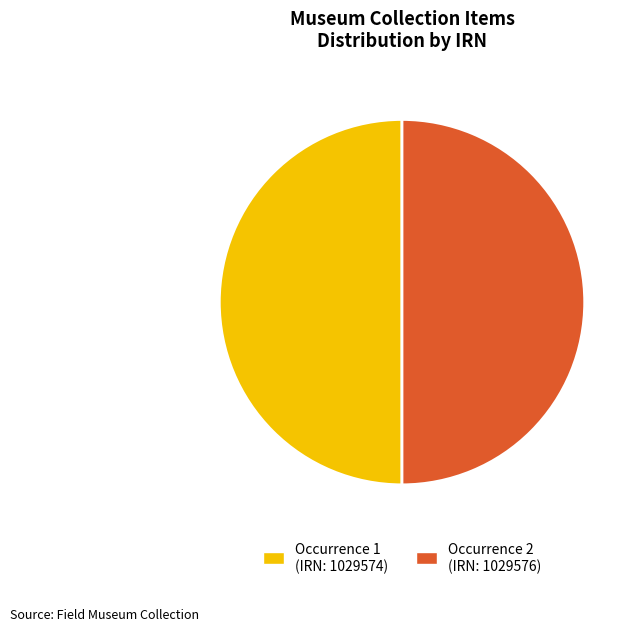

Do Occurrence 1 (IRN: 1029574) and Occurrence 2 (IRN: 1029576) together represent more than half of the pie?

Yes